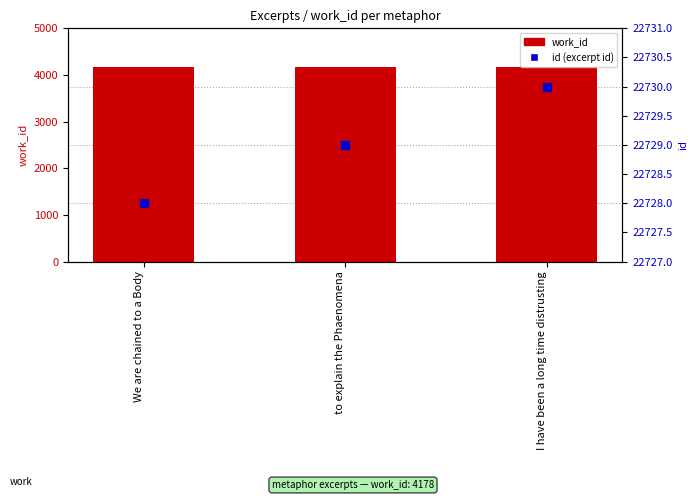

What is the total value across all series at to explain the Phaenomena?

26907